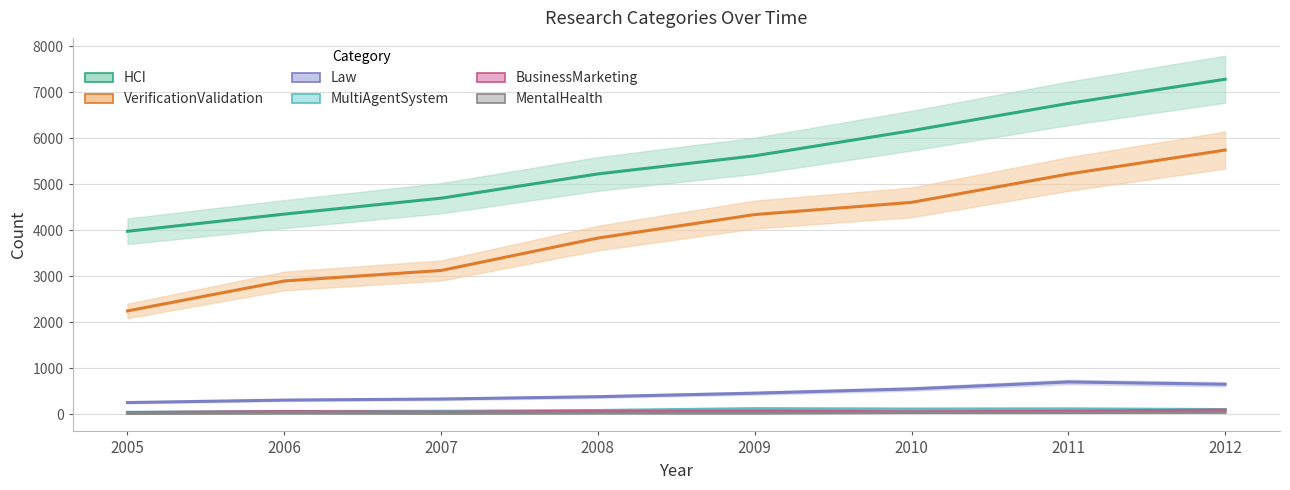

What is the difference between the maximum and minimum values in the MentalHealth series?

25